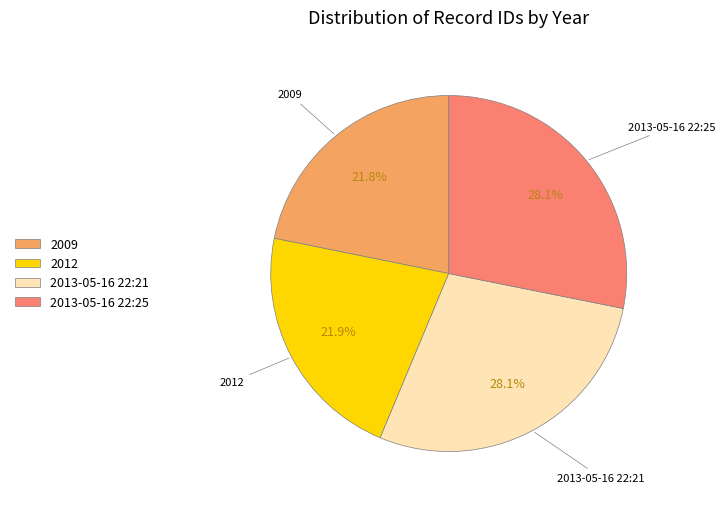

Count the number of slices in the pie.

4